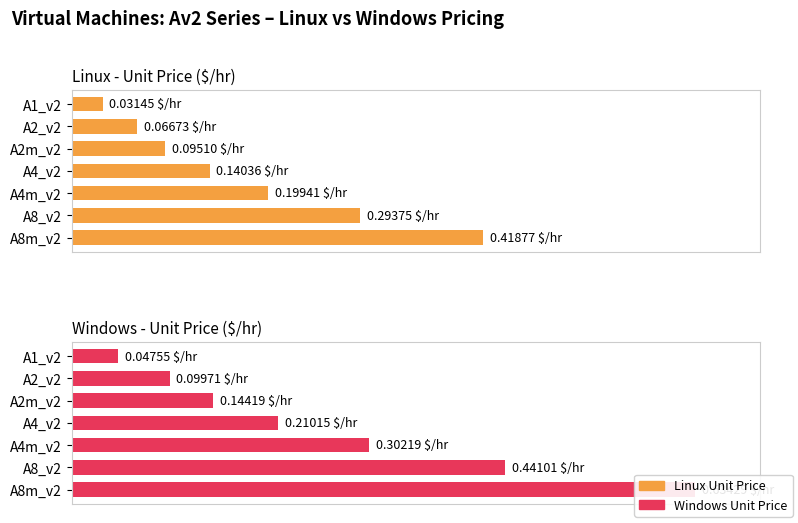

Which series changed the most between A2_v2 and A8_v2?

Windows - Unit Price ($/hr)